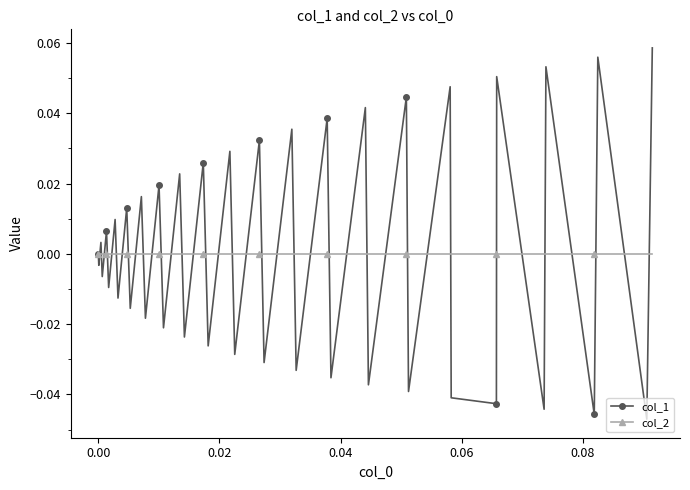

How many interior local valleys does the col_1 series have?

19